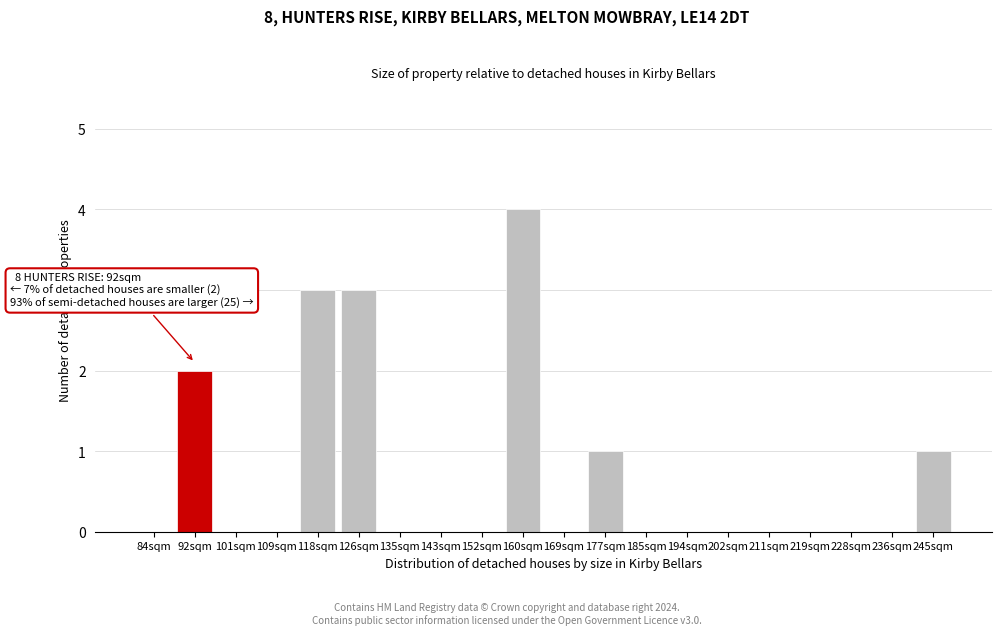

Reading right to left, list all the values displayed in this chart.

245sqm=1	236sqm=0	228sqm=0	219sqm=0	211sqm=0	202sqm=0	194sqm=0	185sqm=0	177sqm=1	169sqm=0	160sqm=4	152sqm=0	143sqm=0	135sqm=0	126sqm=3	118sqm=3	109sqm=0	101sqm=0	92sqm=2	84sqm=0